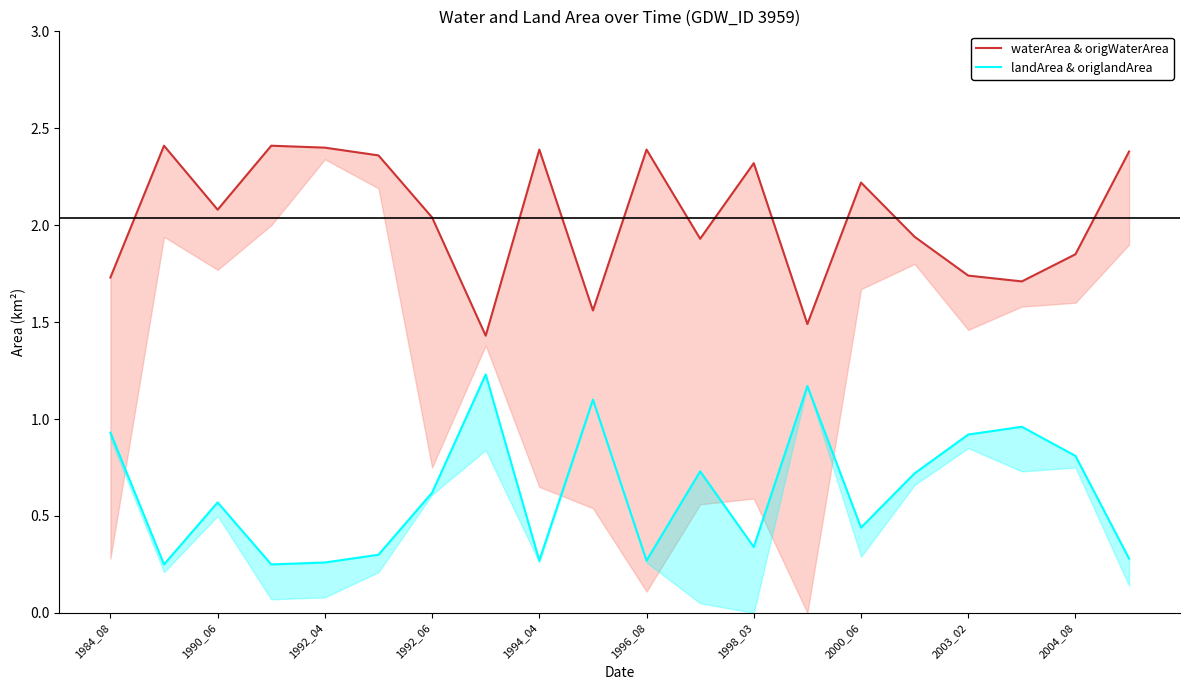

Is it true that waterArea & origWaterArea equals 1.9 at 2004_08?

True